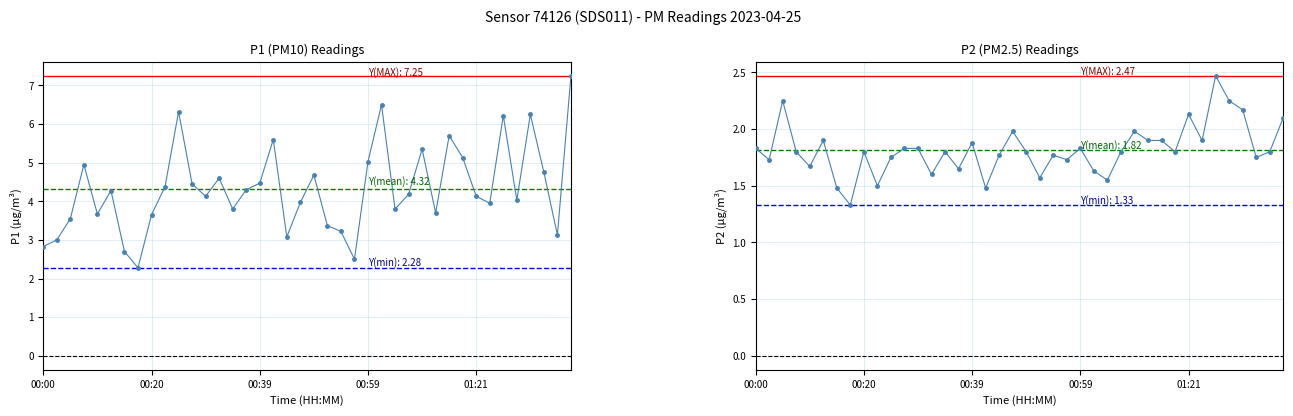

What are all the series names shown in the legend?

P1, P2